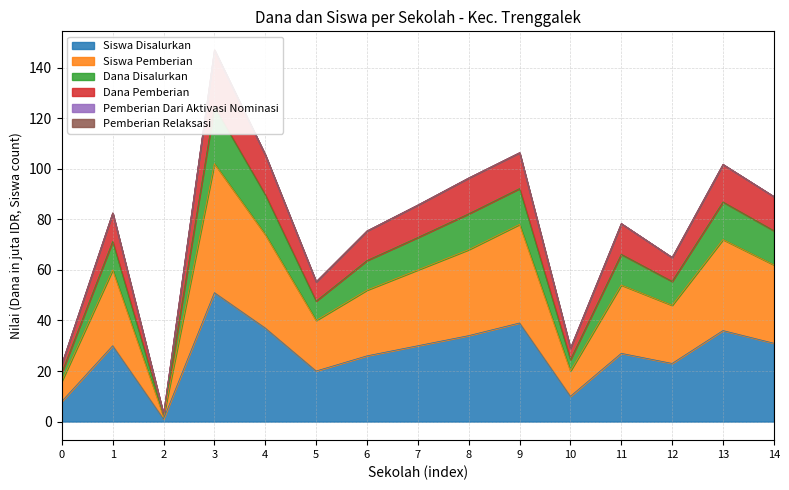

Is it true that Siswa Disalurkan equals 27 at 11?

True